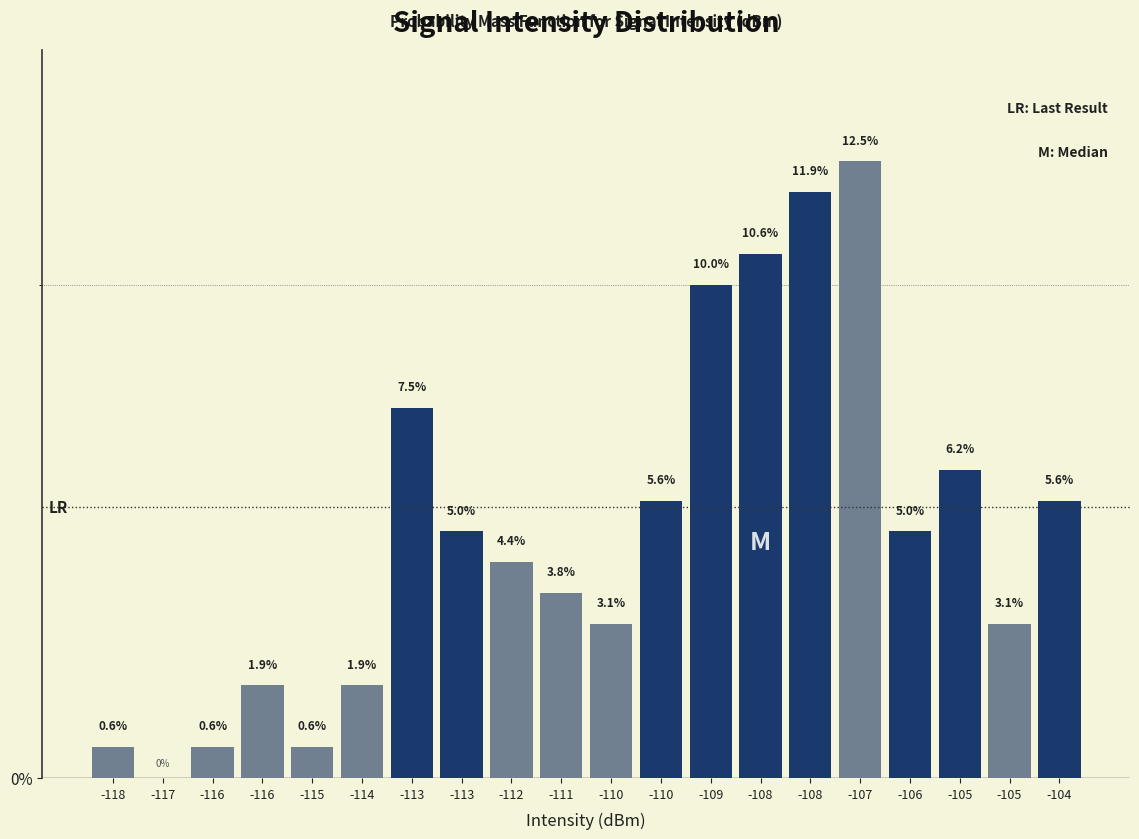

How many values are above zero?

19